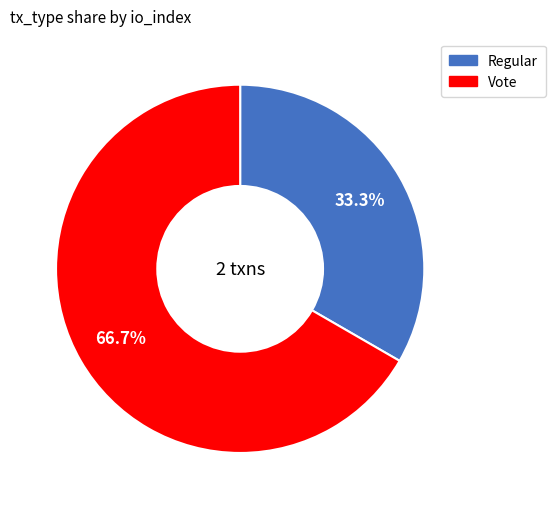

To the nearest percent, what is the average slice percentage?

50%